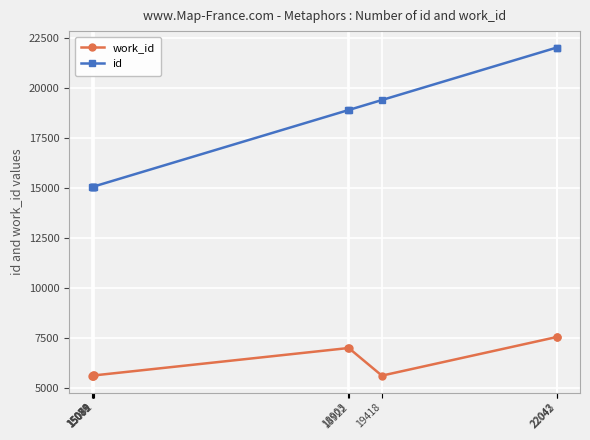

True or false: work_id has more than 0 points higher than both neighbors.

True